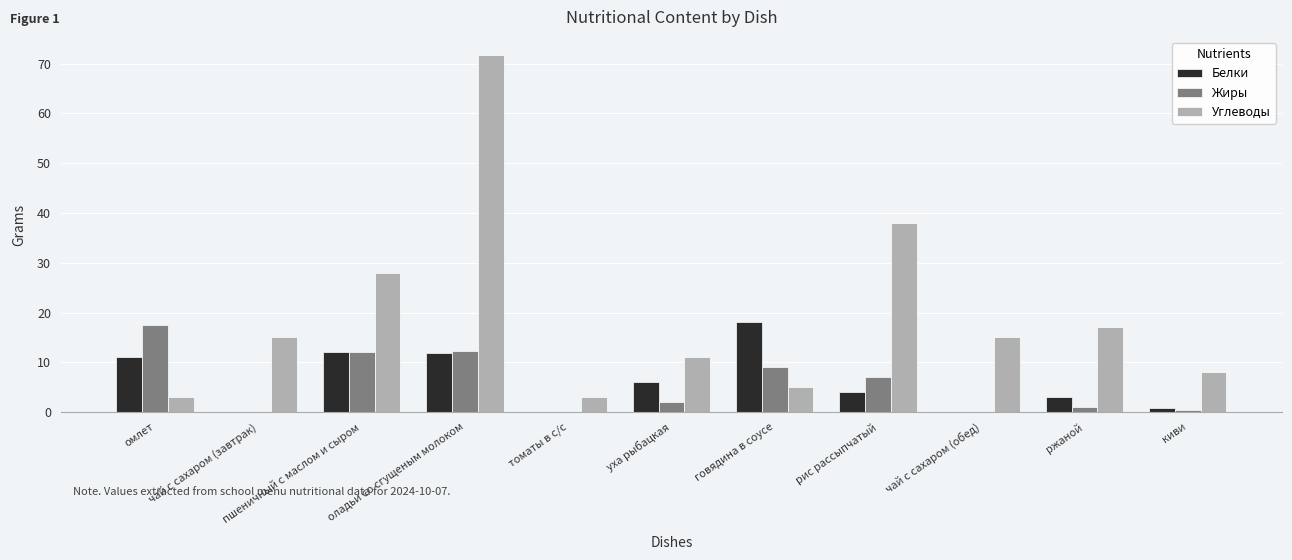

Are the bars grouped side by side (vs. stacked)?

Yes